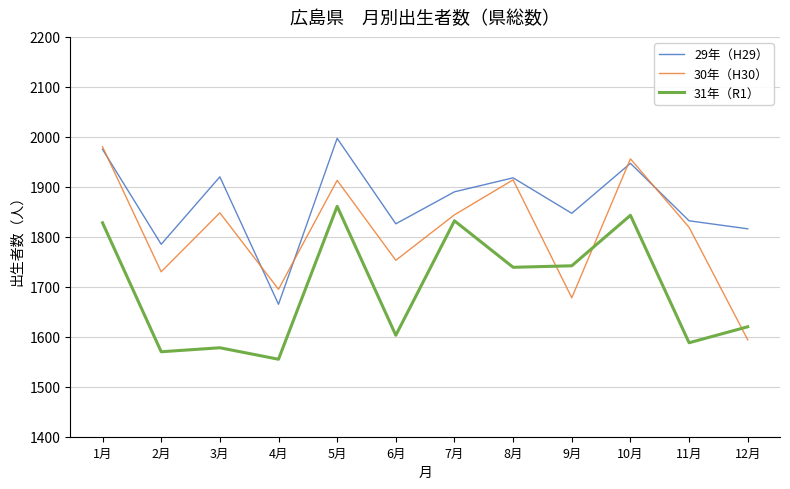

In 31年（R1）, how many points are lower than both neighbors (excluding endpoints)?

5